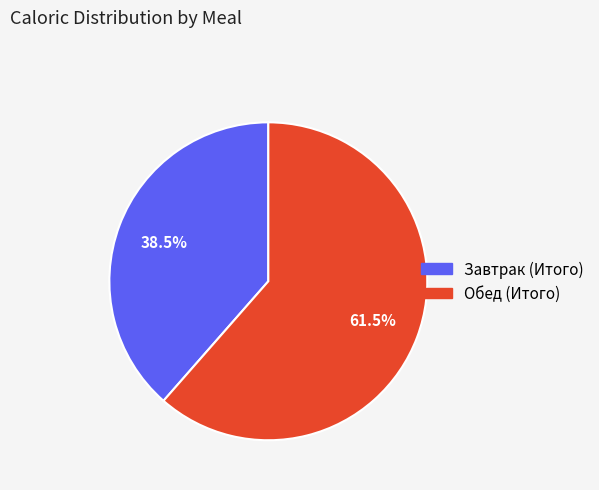

Which has a higher value, Обед (Итого) or Завтрак (Итого)?

Обед (Итого)